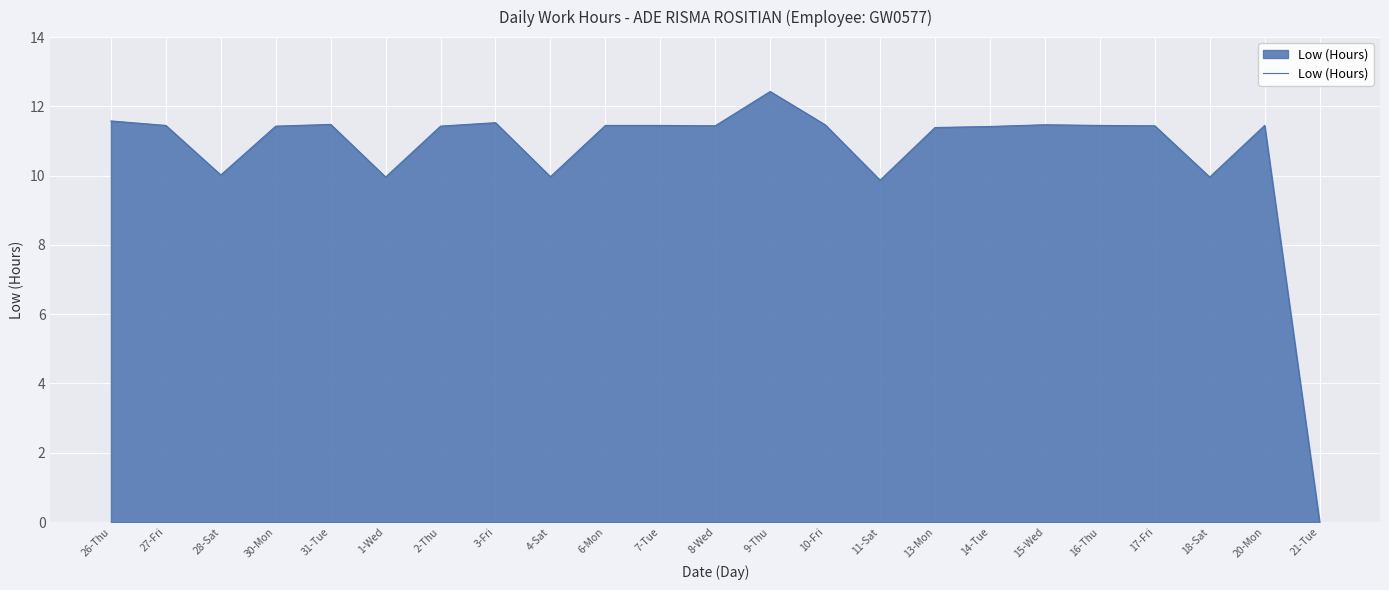

What is the difference between the maximum and minimum values?

12.4